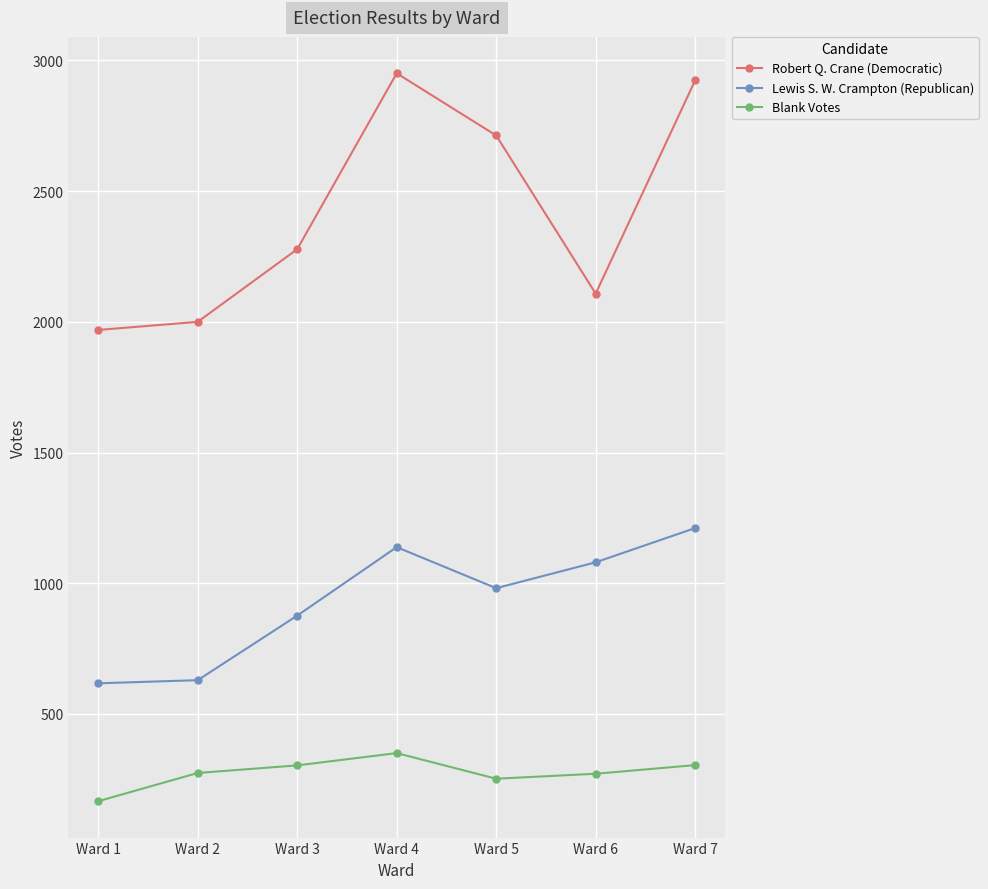

Where is the first local maximum for Blank Votes?

Ward 4